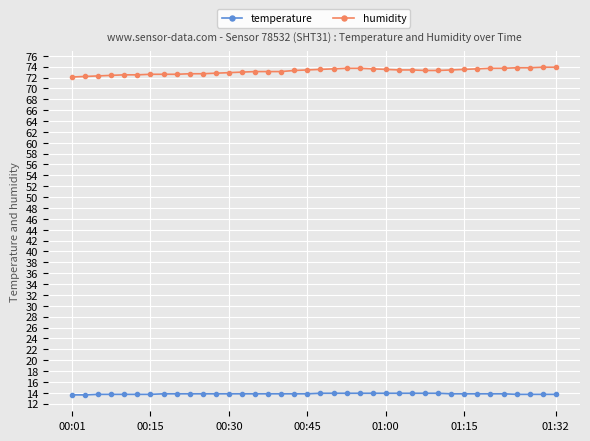

What is the minimum value shown in the chart?

13.6